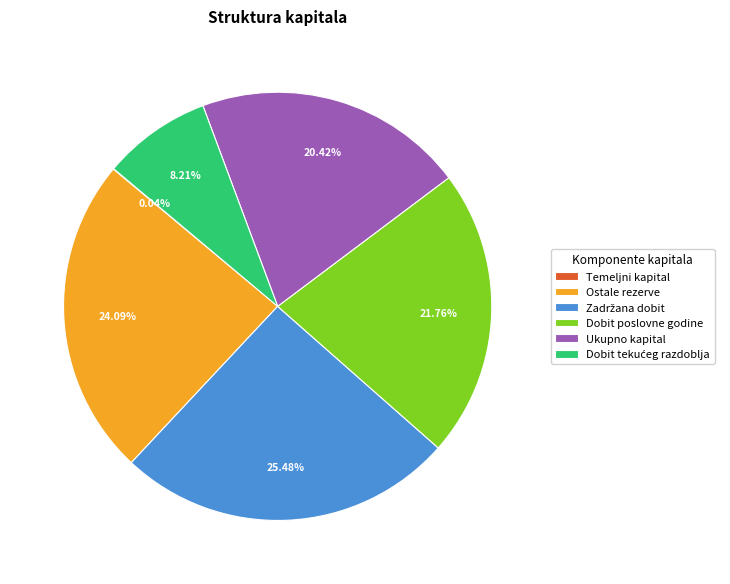

To the nearest percent, what portion does Dobit poslovne godine represent?

22%